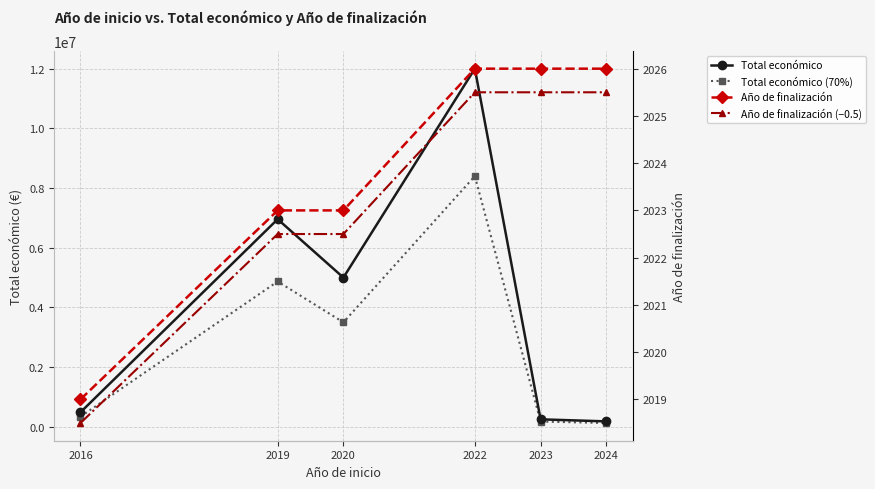

Where is Total económico nearest to the value 6090405?

2019